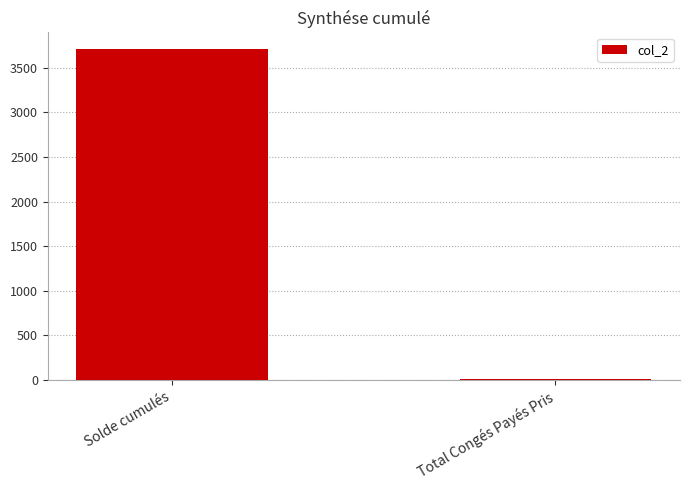

The chart shows a value of 6536.9 at Solde cumulés. True or false?

False